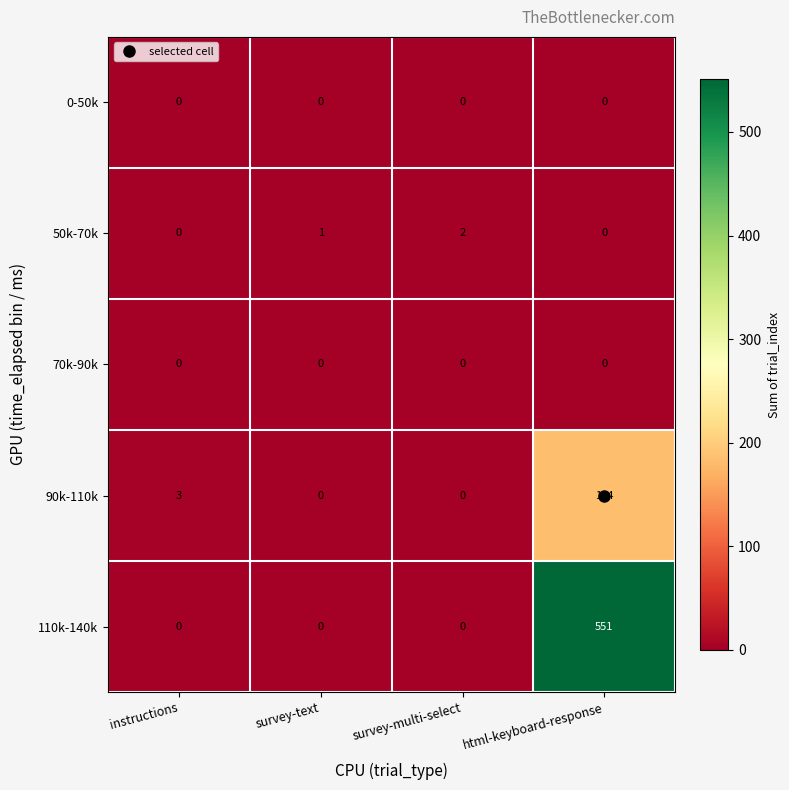

What is the average value of the 110k-140k series?

138